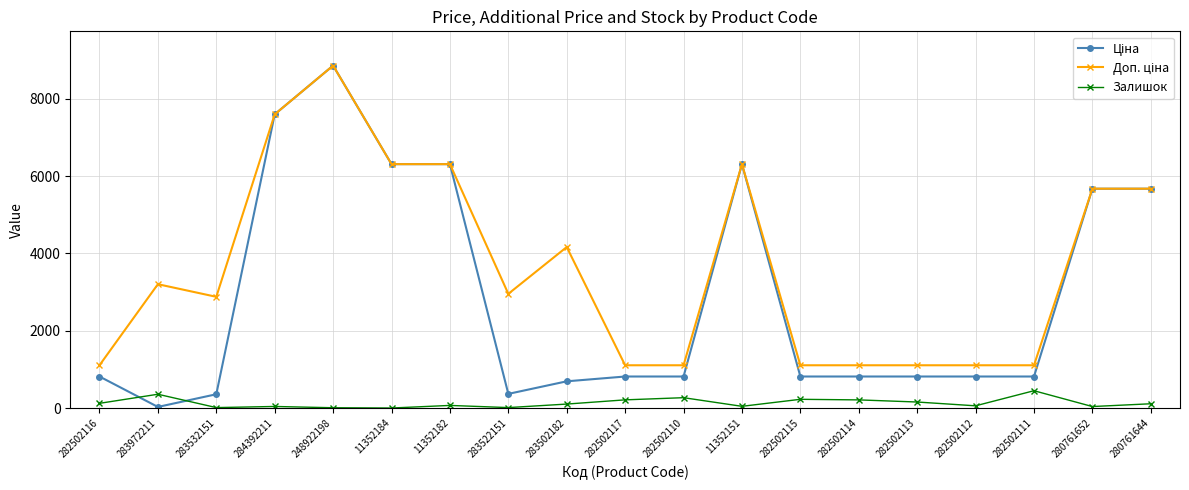

Count the number of categories in the chart.

19